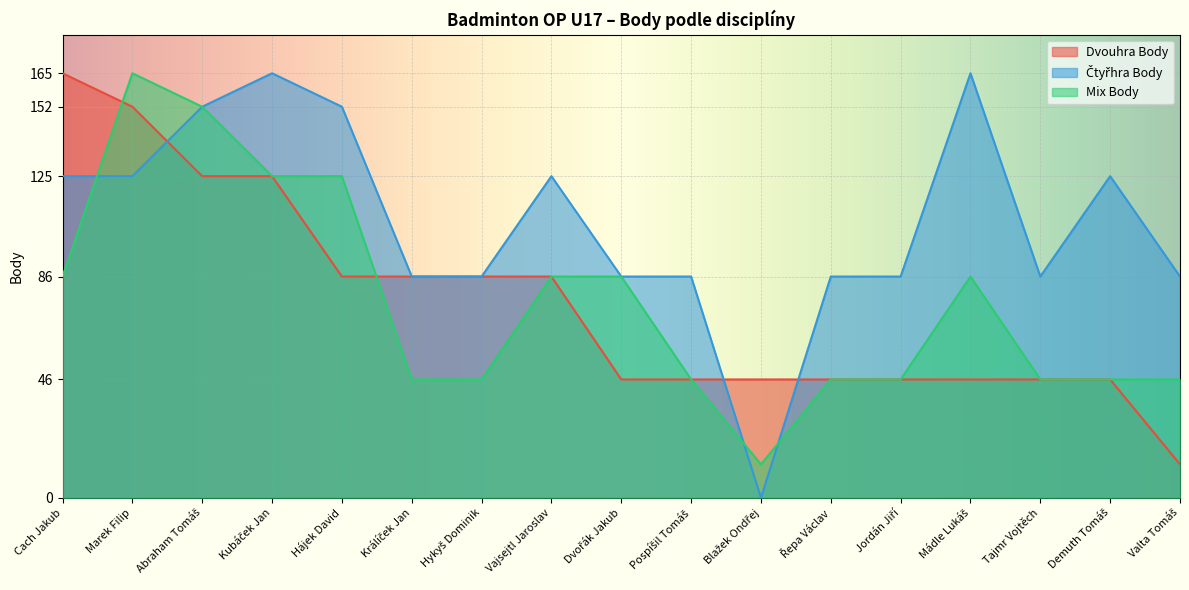

Where do Mix Body and Dvouhra Body first cross each other?

Cach Jakub and Marek Filip